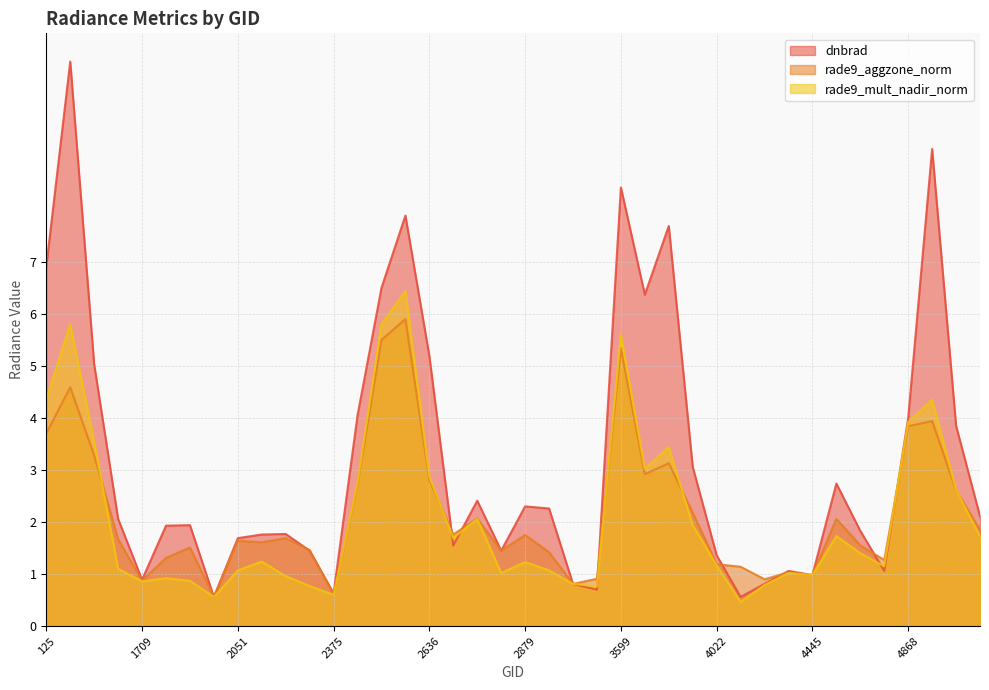

The rade9_aggzone_norm series shows 0.6 at 2375. True or false?

True